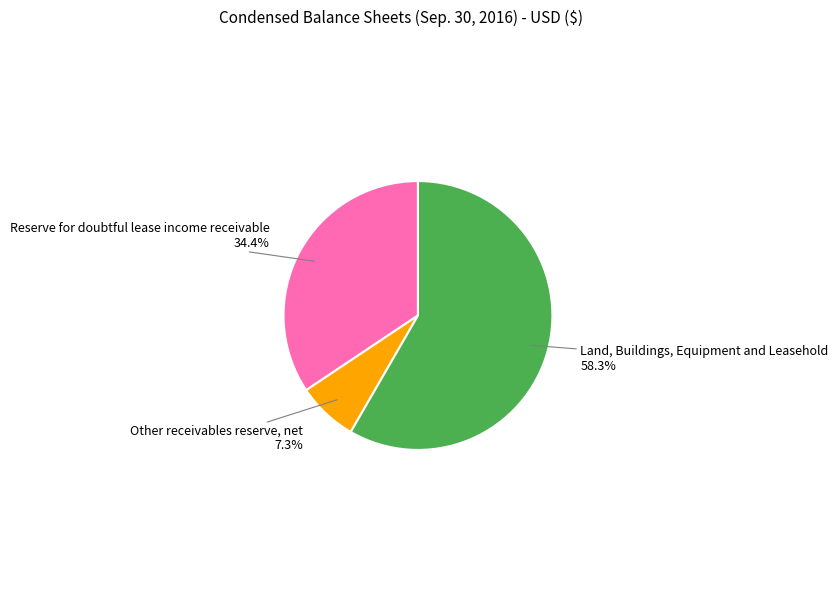

Is there a majority slice in this chart?

Yes